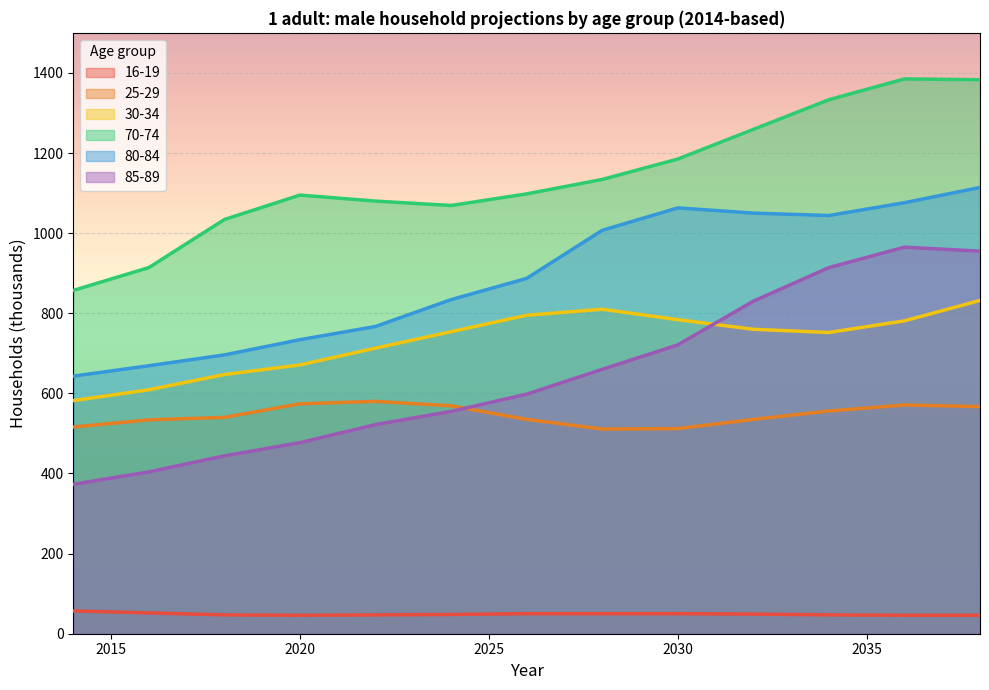

What are all the series names shown in the legend?

16-19, 25-29, 30-34, 70-74, 80-84, 85-89